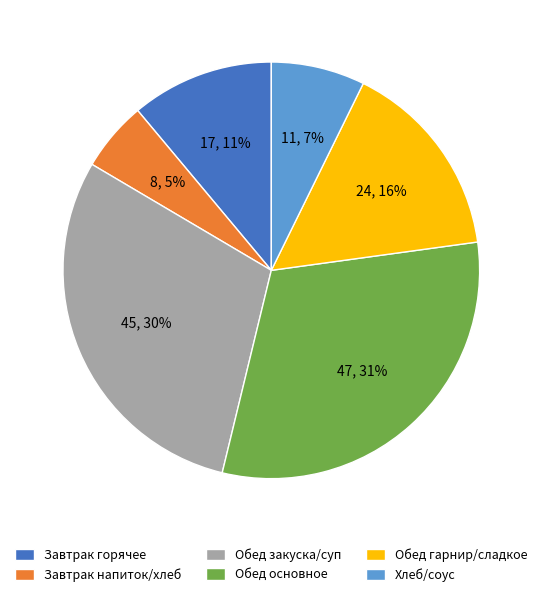

How many segments does this pie chart have?

6